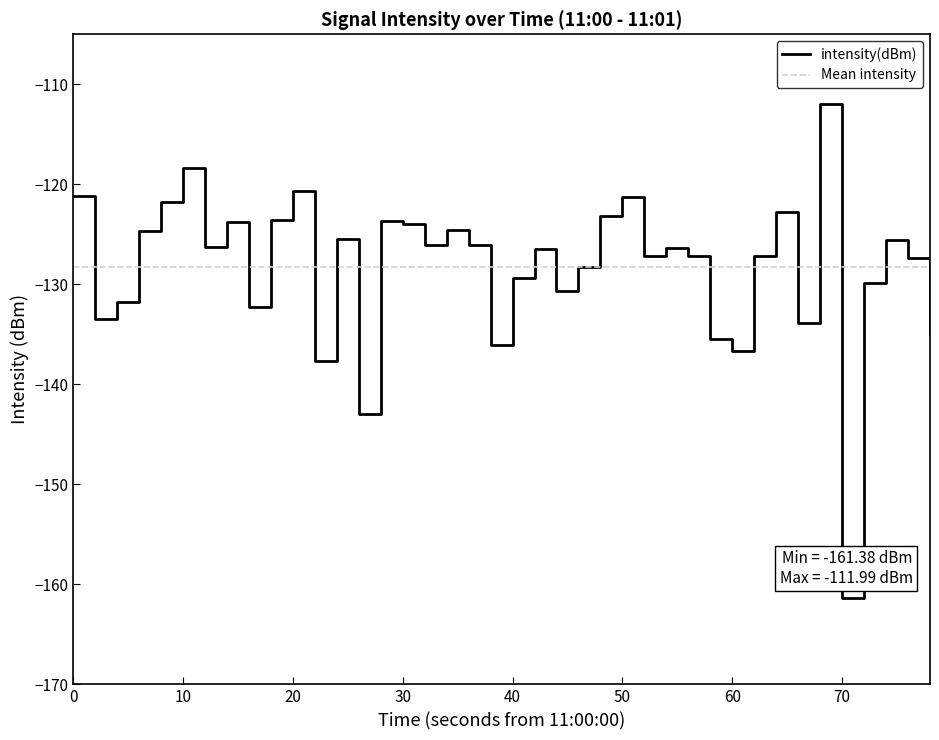

Is it true that the value at 27 is -206.3?

False